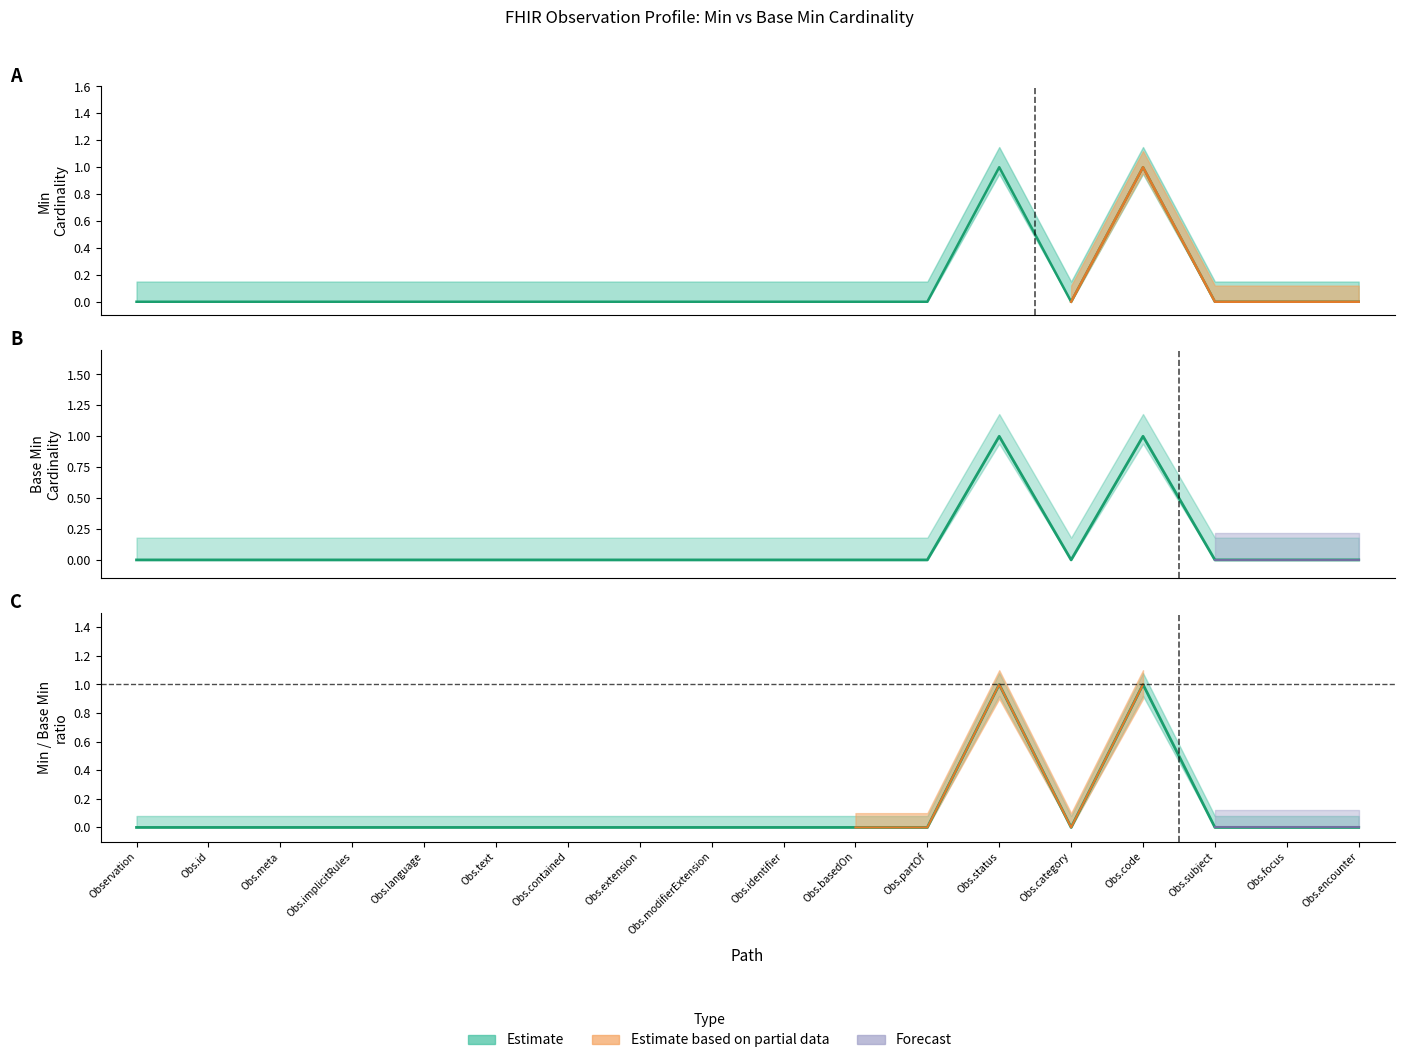

At which category does Min reach its first local valley?

Obs.category